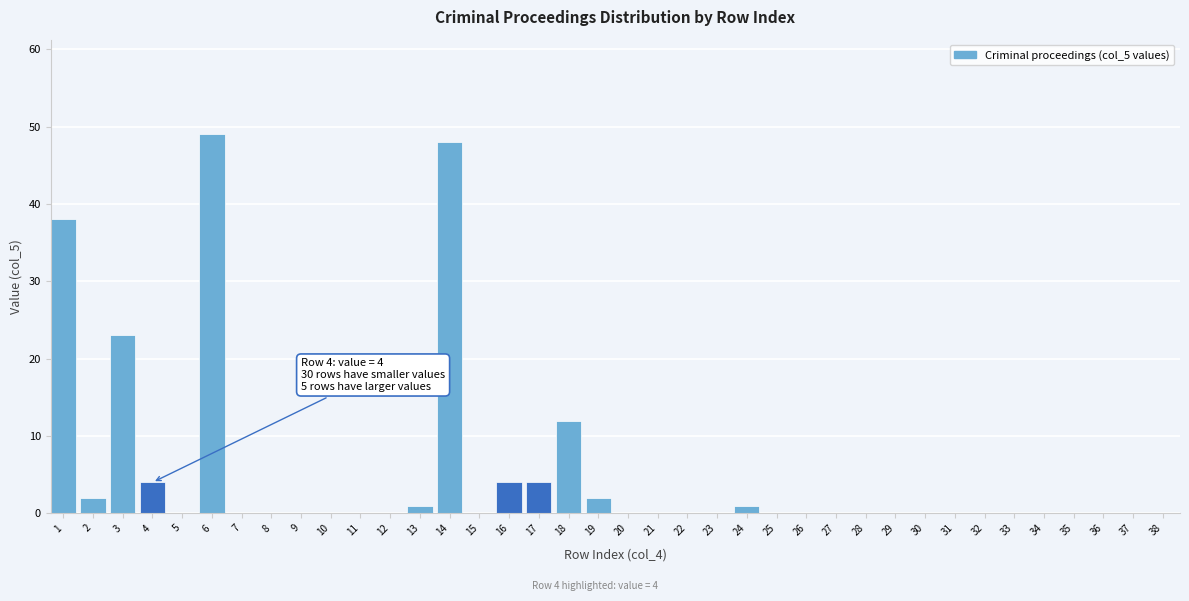

The value at 29 is 25. True or false?

False